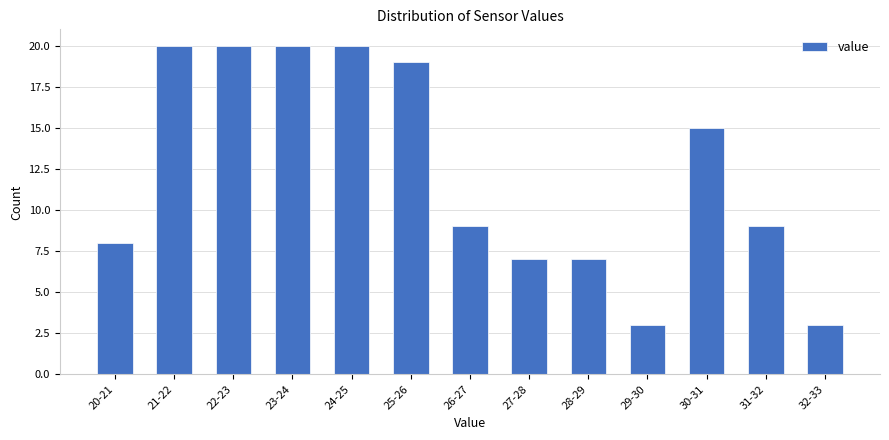

Reading left to right, what are all the values shown in this chart?

8	20	20	20	20	19	9	7	7	3	15	9	3